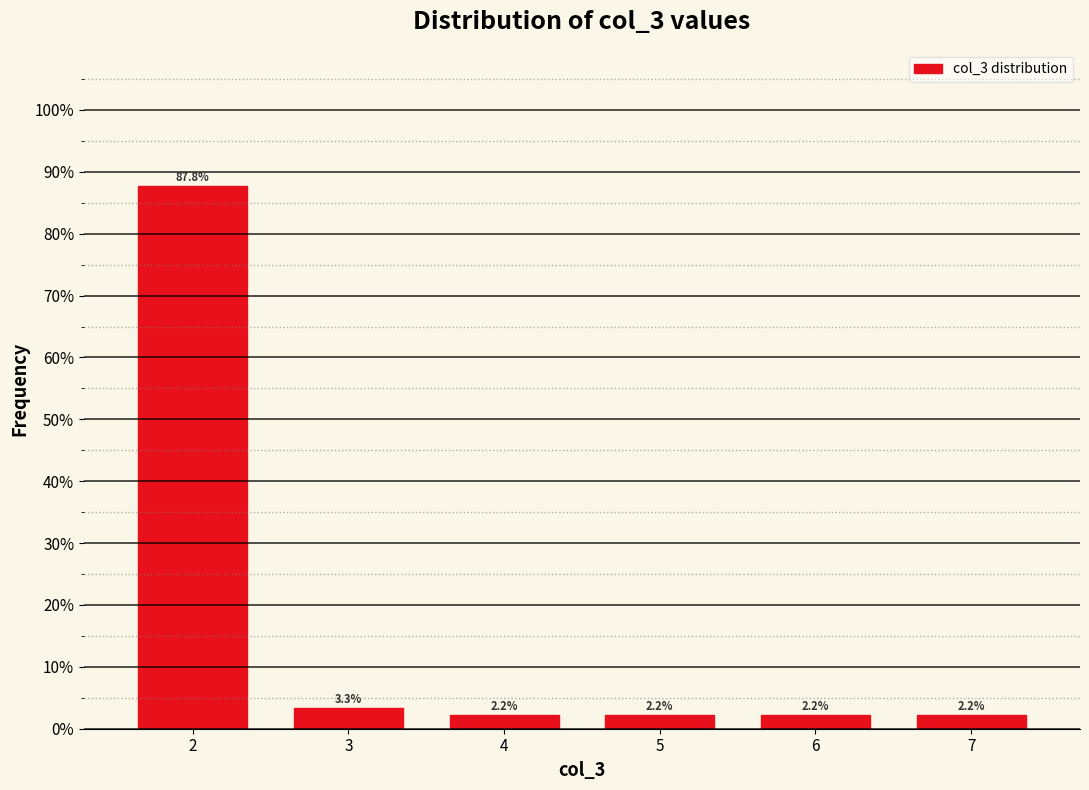

Reading left to right, what are all the values shown in this chart?

2=87.8	3=3.3	4=2.2	5=2.2	6=2.2	7=2.2